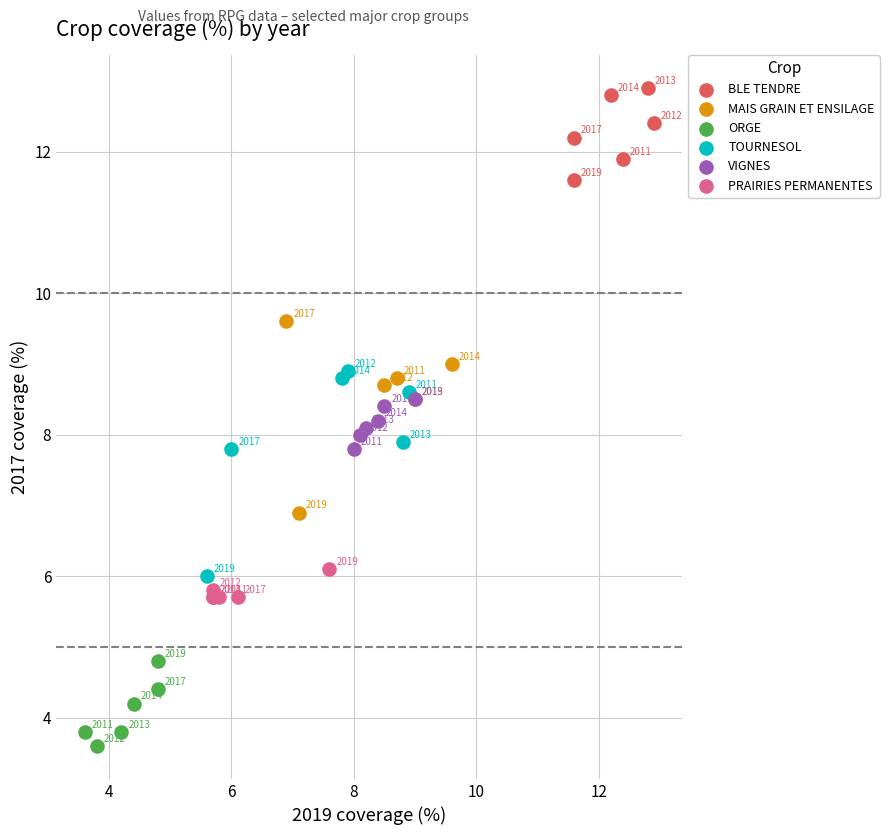

Which series has the widest spread of Y values?

TOURNESOL